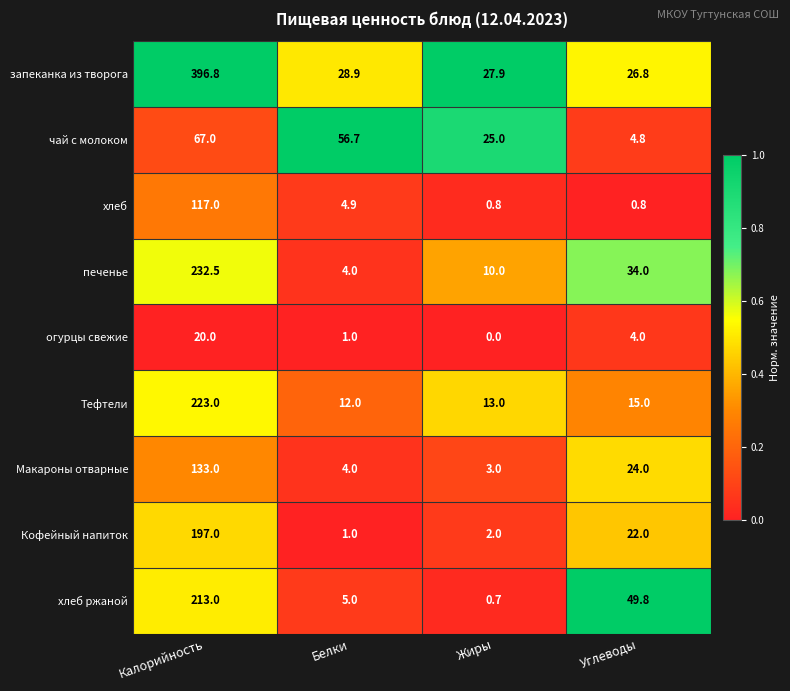

The value of Тефтели at Калорийность is 223.0. True or false?

True